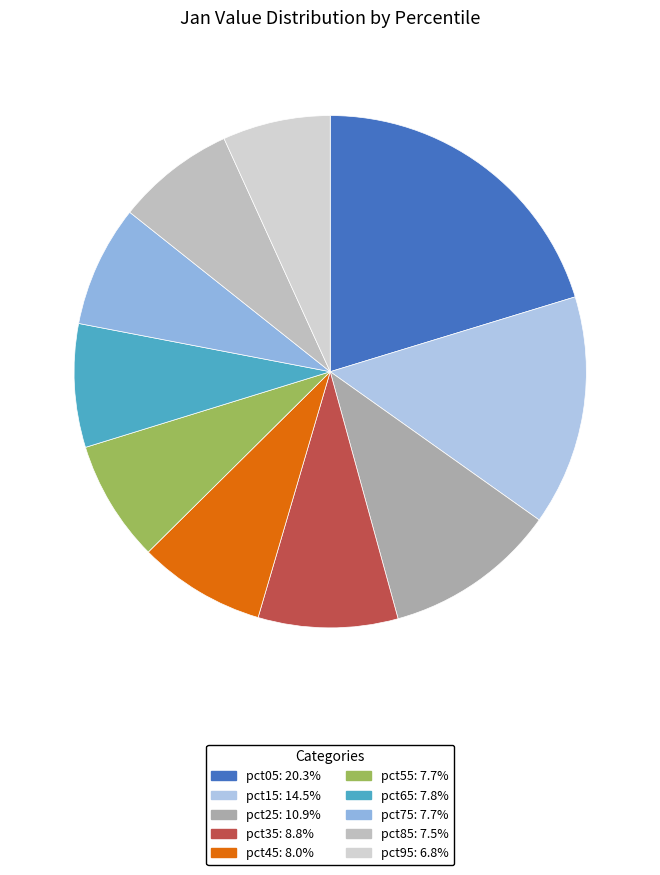

To the nearest percent, what is the difference between the pct45 and pct85 slice percentages?

1%